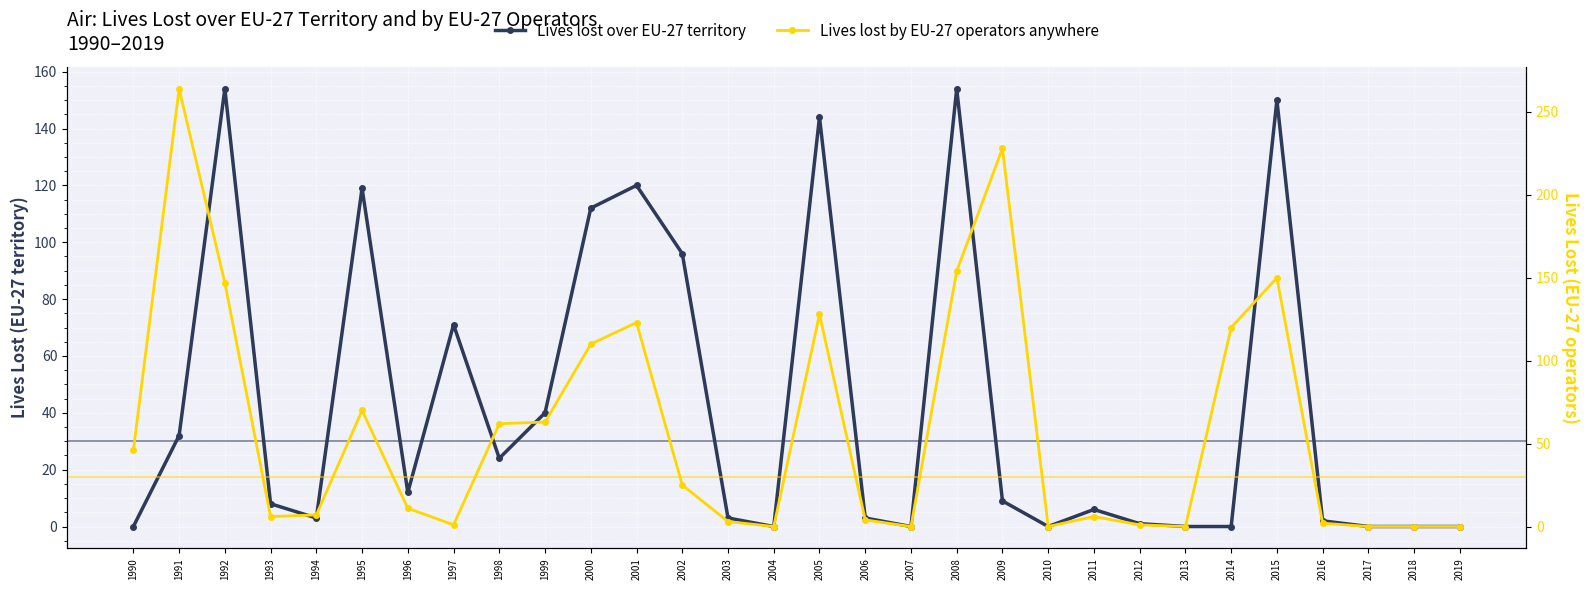

Which series has the largest total across all categories?

Lives lost by EU-27 operators anywhere